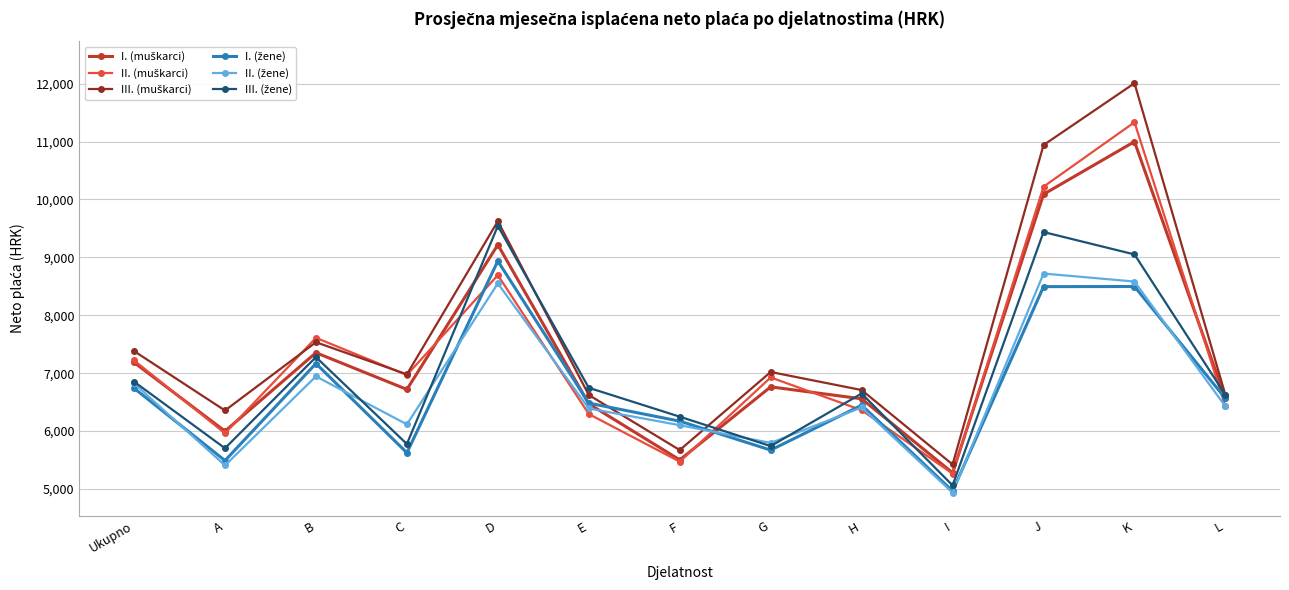

What is the total value across all series at H?

39127